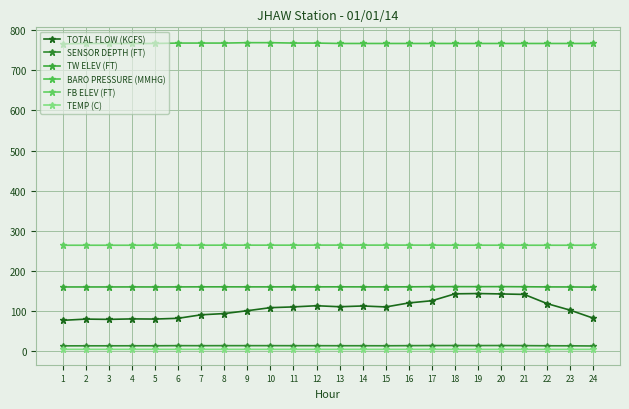

List the labels in order of TOTAL FLOW (KCFS) value, largest first.

19, 18, 20, 21, 17, 16, 22, 12, 14, 13, 11, 15, 10, 23, 9, 8, 7, 24, 6, 4, 5, 2, 3, 1